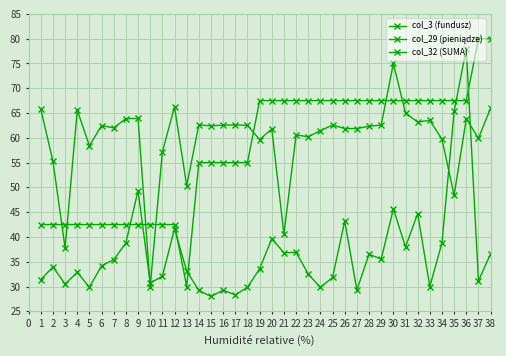

List the series in order of their peak value, lowest first.

col_32 (SUMA), col_29 (pieniądze), col_3 (fundusz)